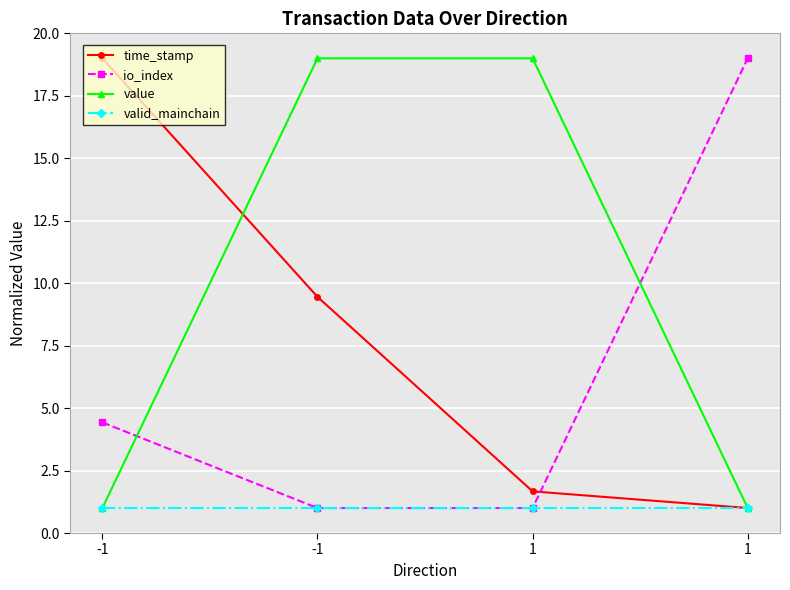

True or false: value has a value of 1.8 at 1.

False